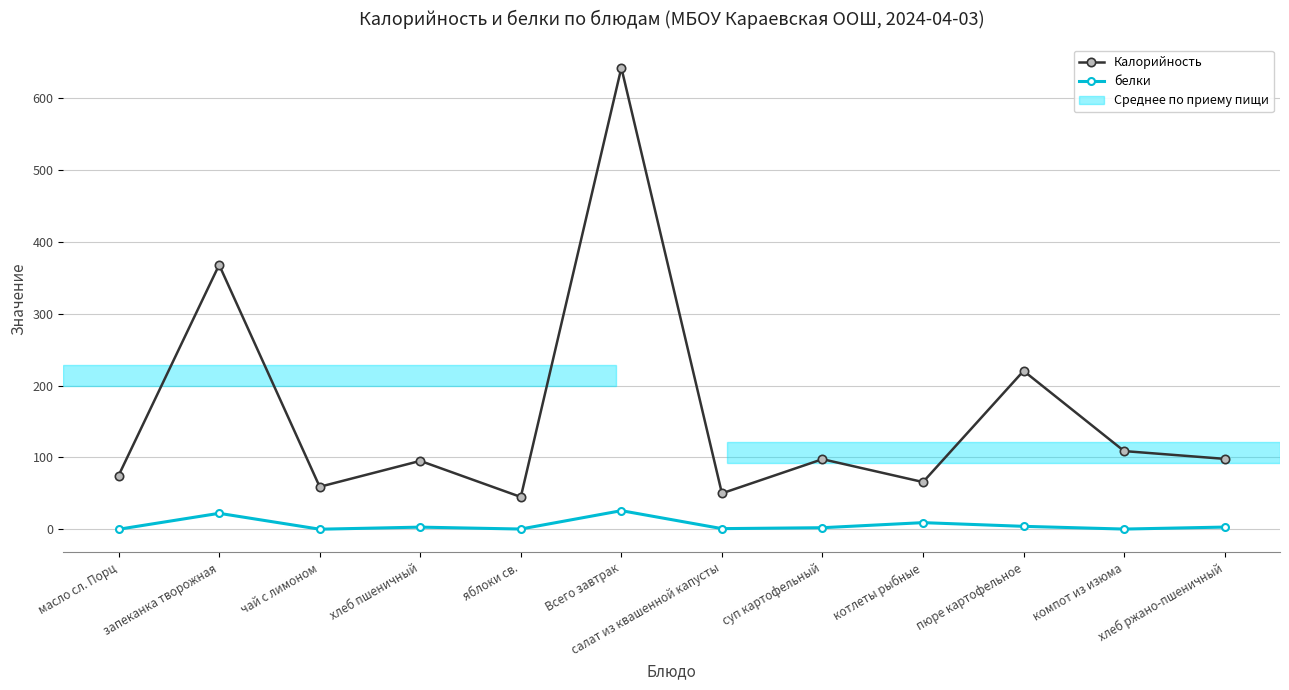

True or false: Калорийность and белки cross at least once.

False